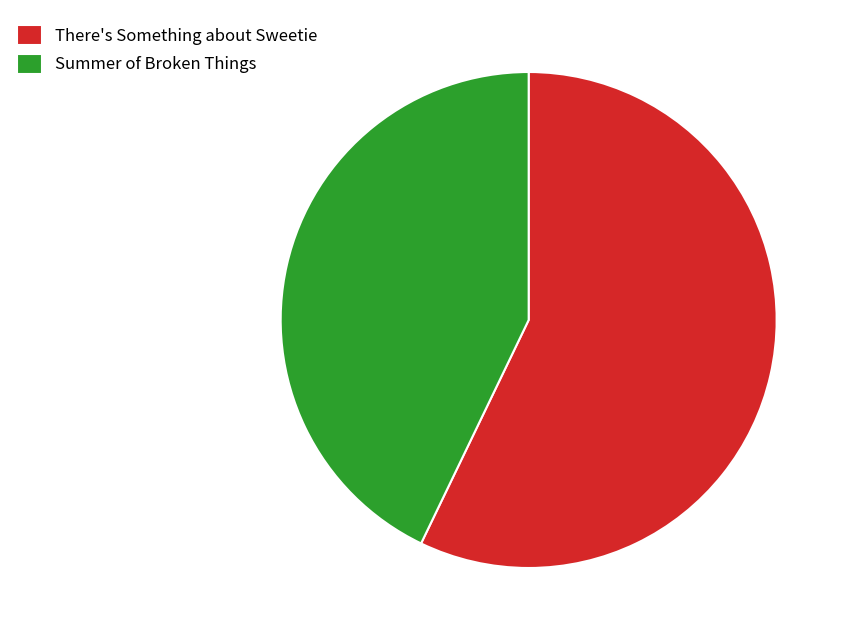

Which has a higher value, Summer of Broken Things or There's Something about Sweetie?

There's Something about Sweetie